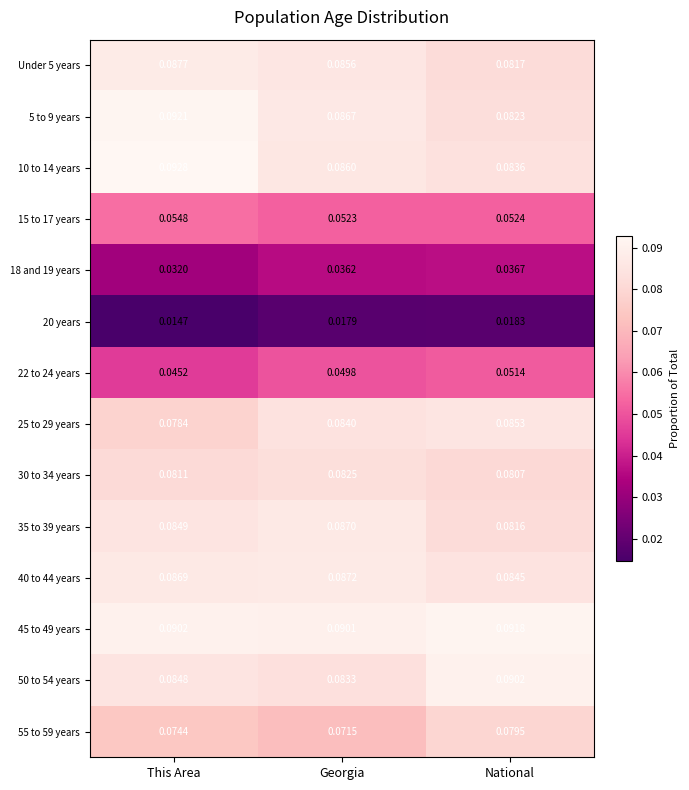

At how many categories does at least one series exceed 0?

3